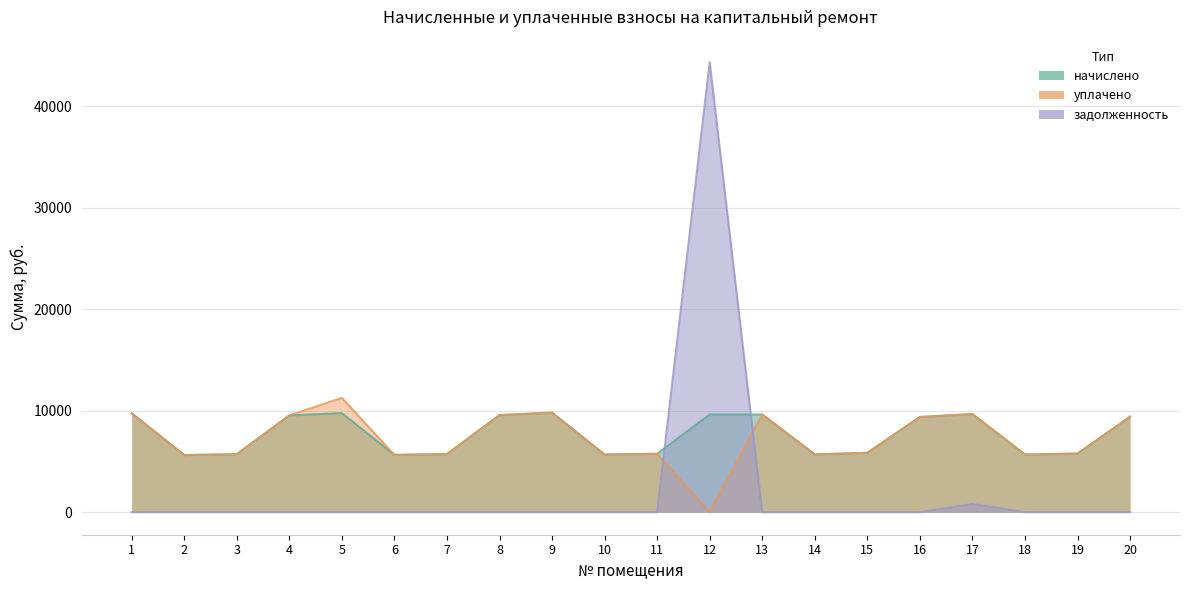

Rank the categories by задолженность value from highest to lowest.

12, 17, 1, 2, 3, 4, 5, 6, 7, 8, 9, 10, 11, 13, 14, 15, 16, 18, 19, 20